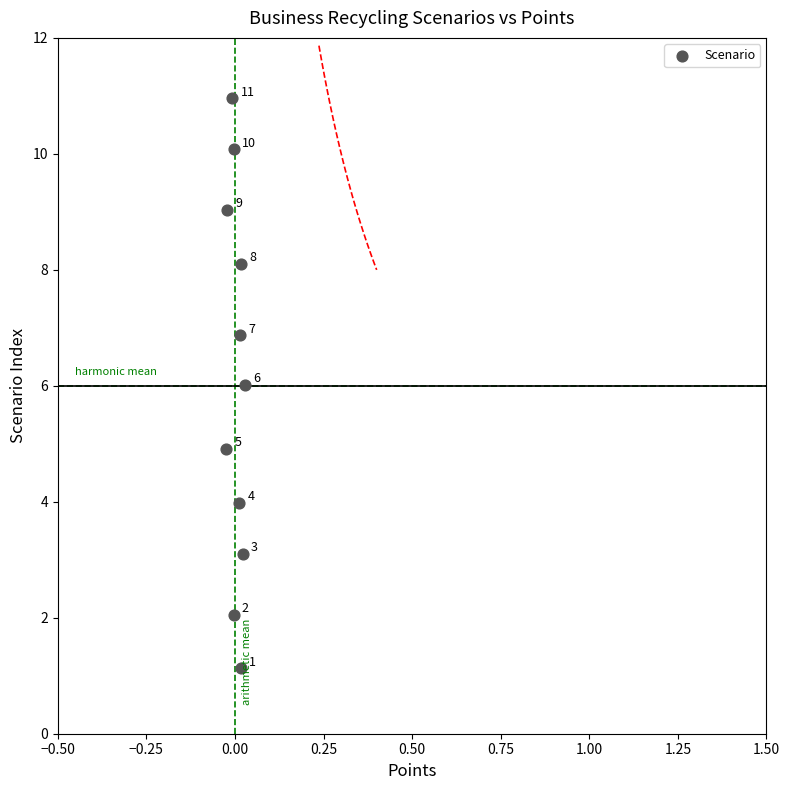

What Y value in the scatter plot is closest to 6?

6.0